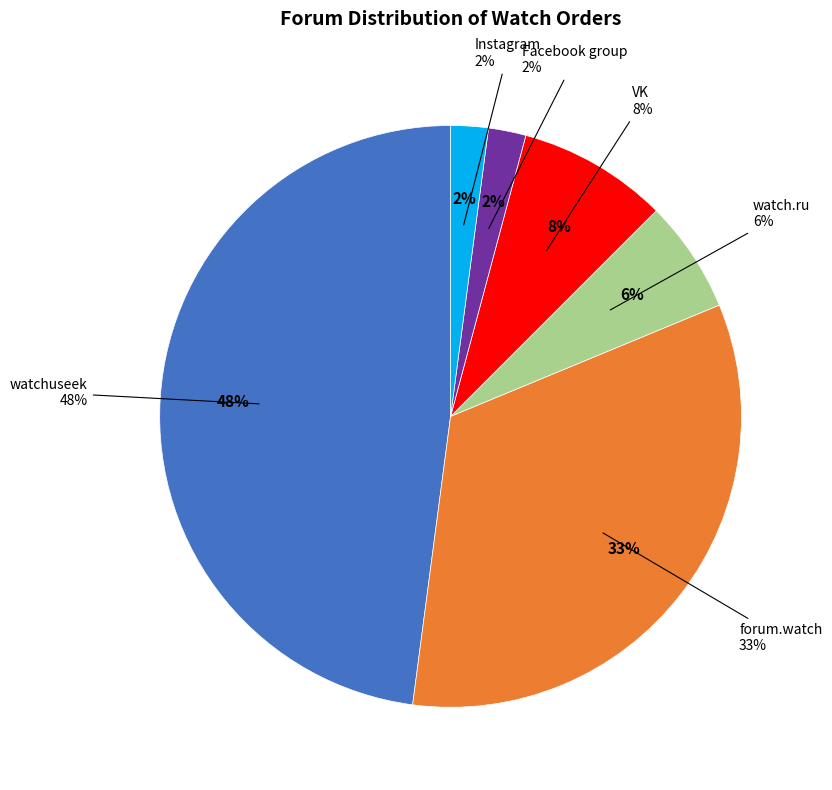

What is the smallest slice in the pie chart?

Facebook group